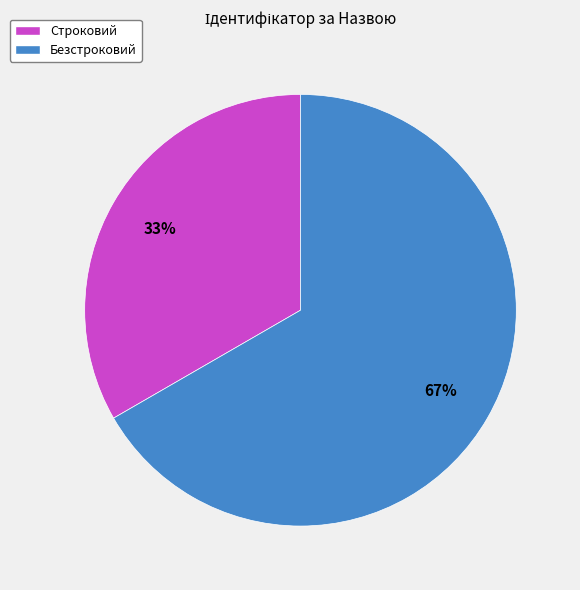

What percentage is the Строковий slice, to the nearest percent?

33%